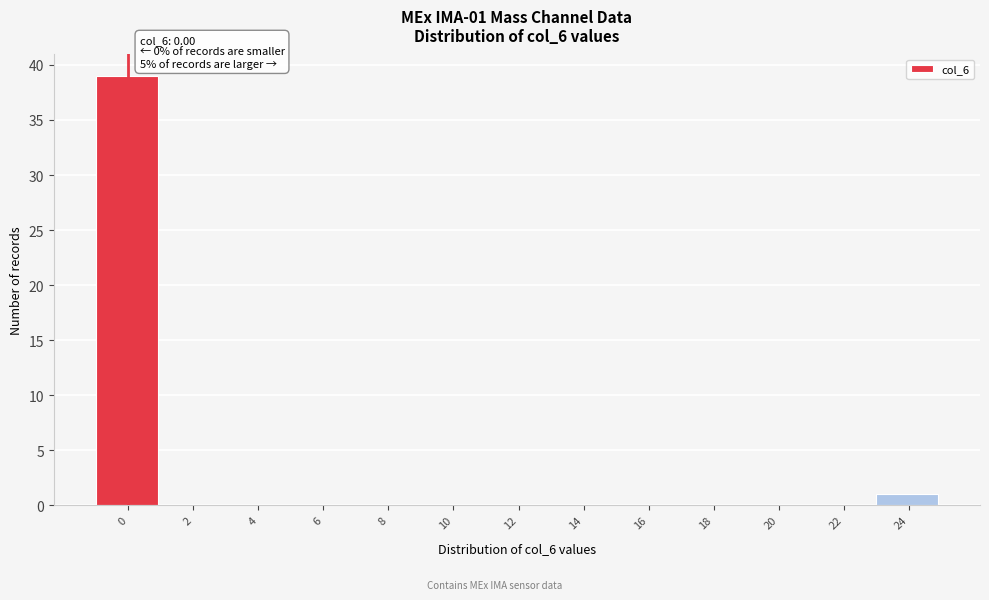

Reading left to right, extract all data points from this chart.

0=39	2=0	4=0	6=0	8=0	10=0	12=0	14=0	16=0	18=0	20=0	22=0	24=1